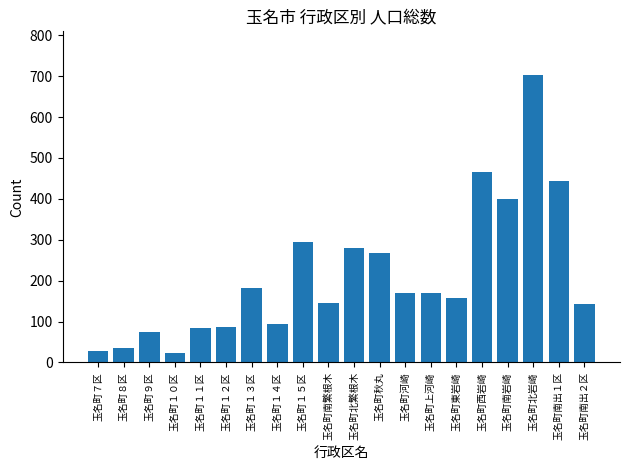

At which category does the chart reach its peak across all series?

玉名町北岩崎